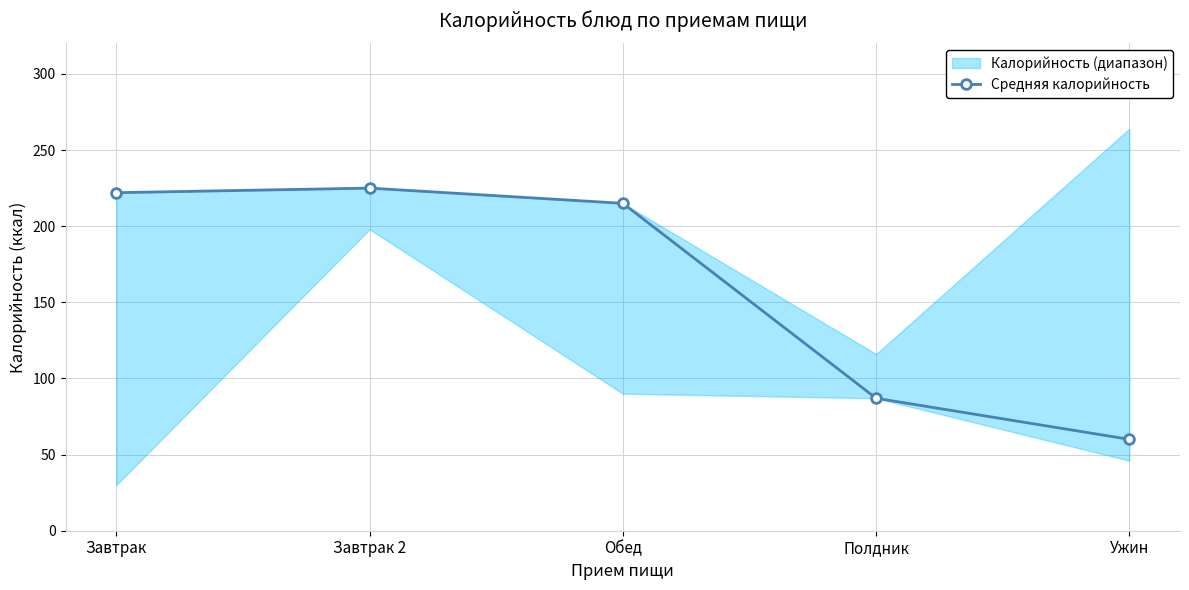

At which category does the chart reach its minimum across all series?

Ужин